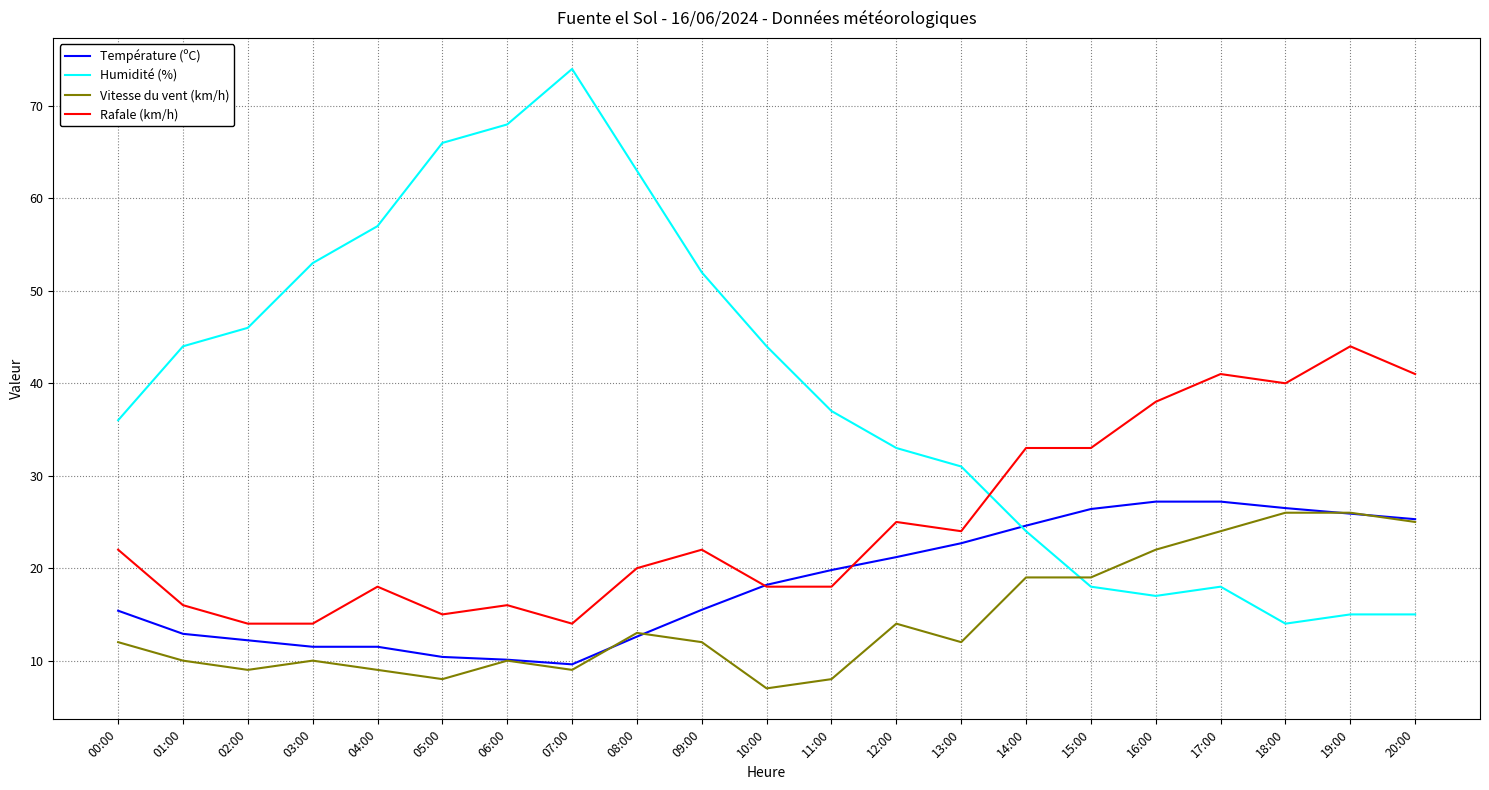

Between which two adjacent categories do Température (ºC) and Humidité (%) first intersect?

13:00 and 14:00